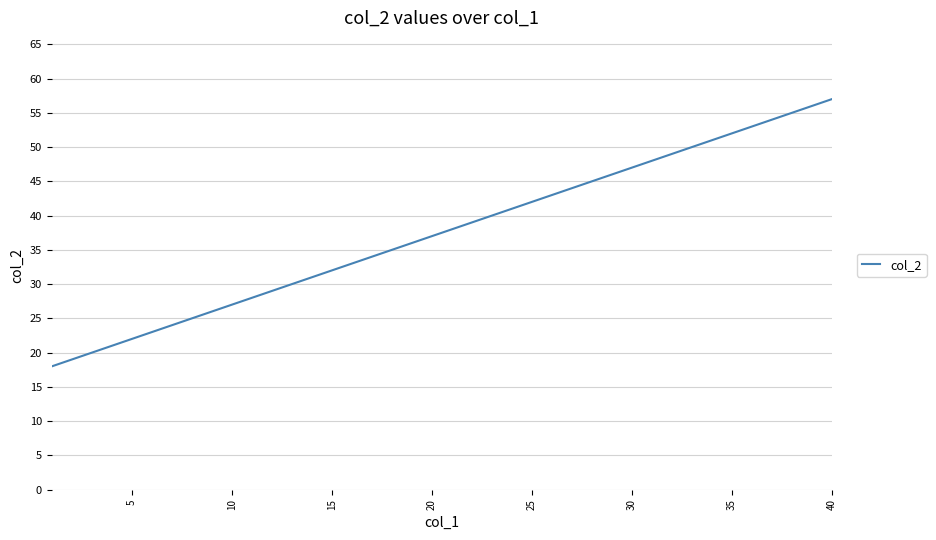

What is the difference between the maximum and minimum values?

39